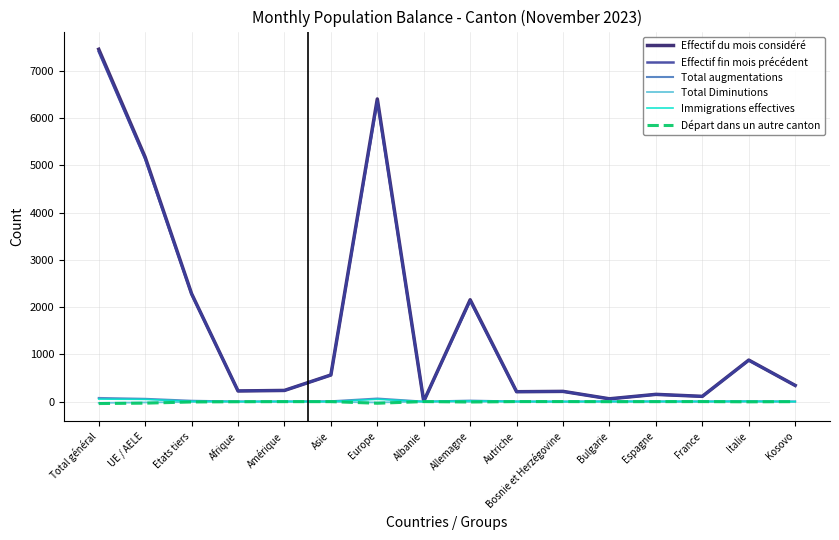

What is the sum of the Total augmentations values at Amérique and Kosovo?

4